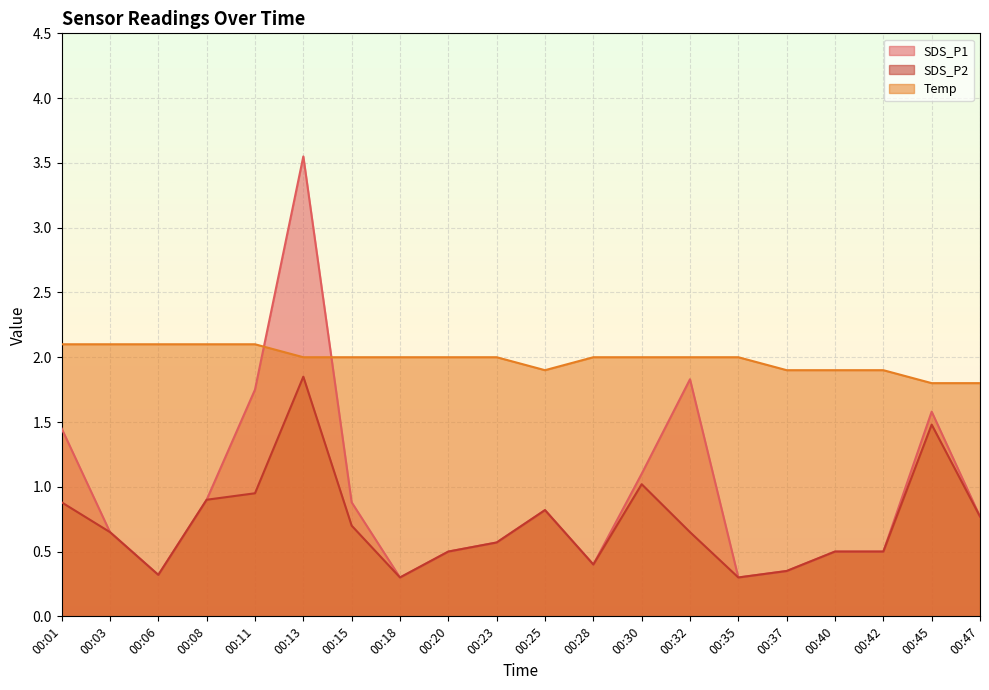

At which label is SDS_P2 closest to 1?

00:30